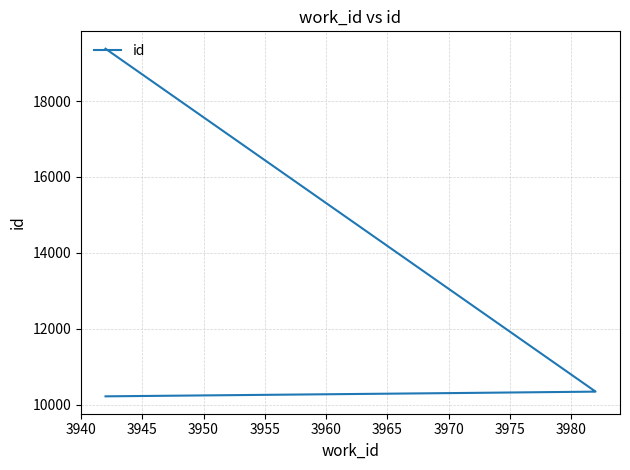

What is the change in value from 3945 to 3950?

+36